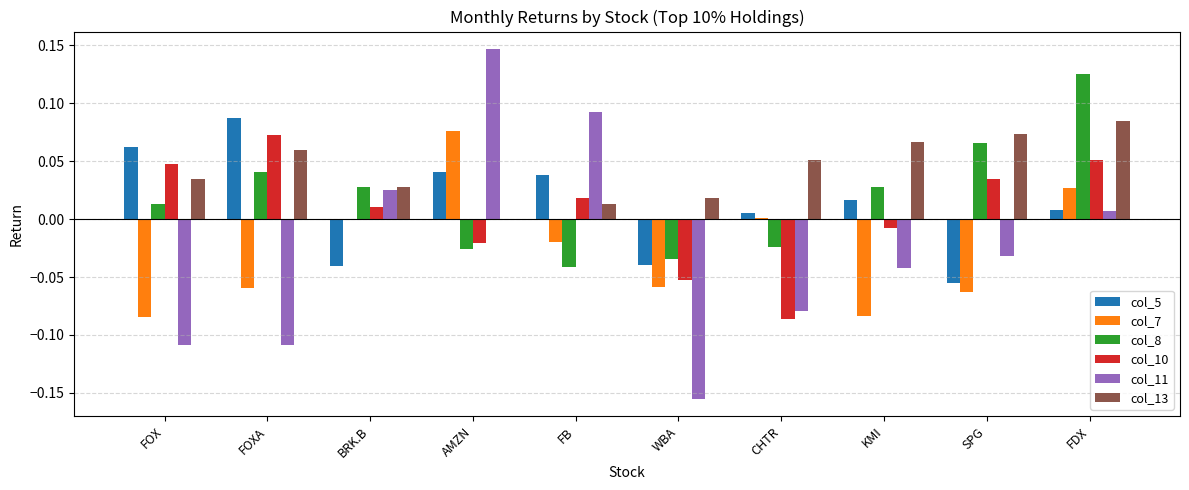

Which series changed the most between FOX and BRK.B?

col_11